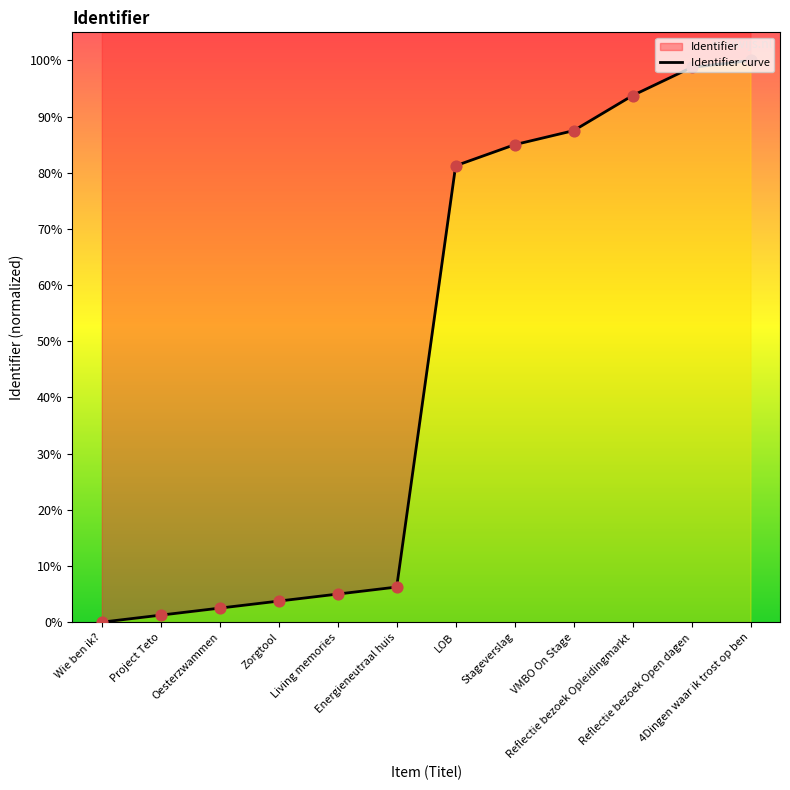

Between Energieneutraal huis and Wie ben ik?, which is larger?

Energieneutraal huis